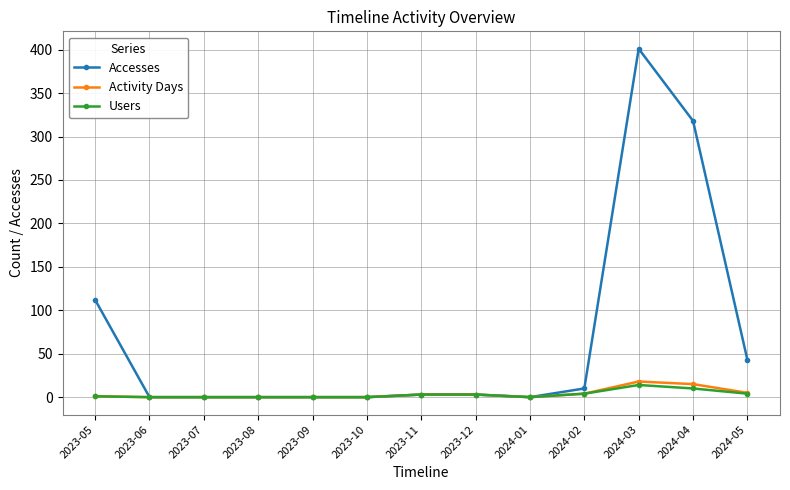

What are all the series names shown in the legend?

Accesses, Activity Days, Users